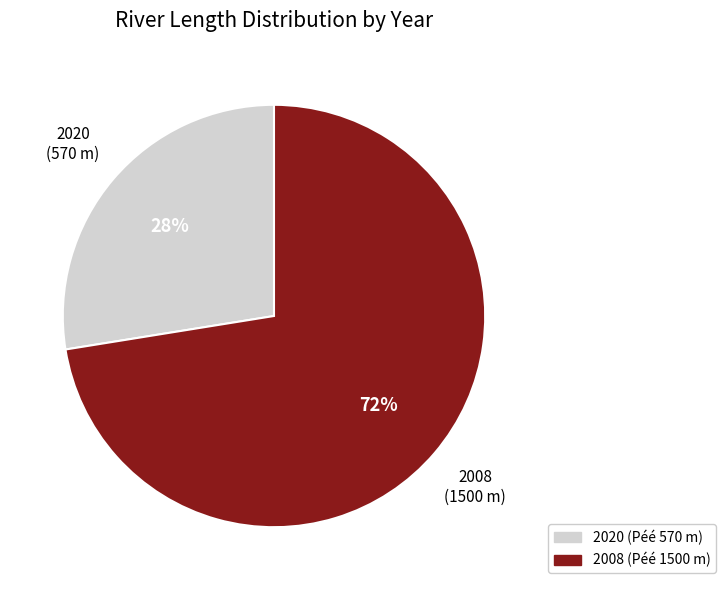

Does any single category account for the majority?

Yes